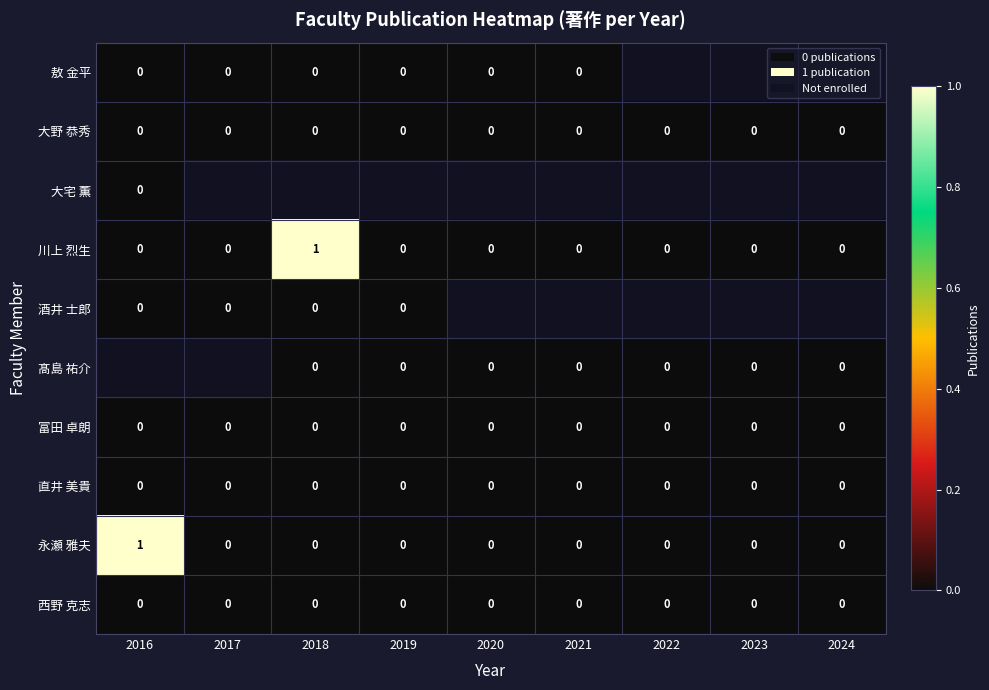

The value of 川上 烈生 at 2022 is -1. True or false?

False